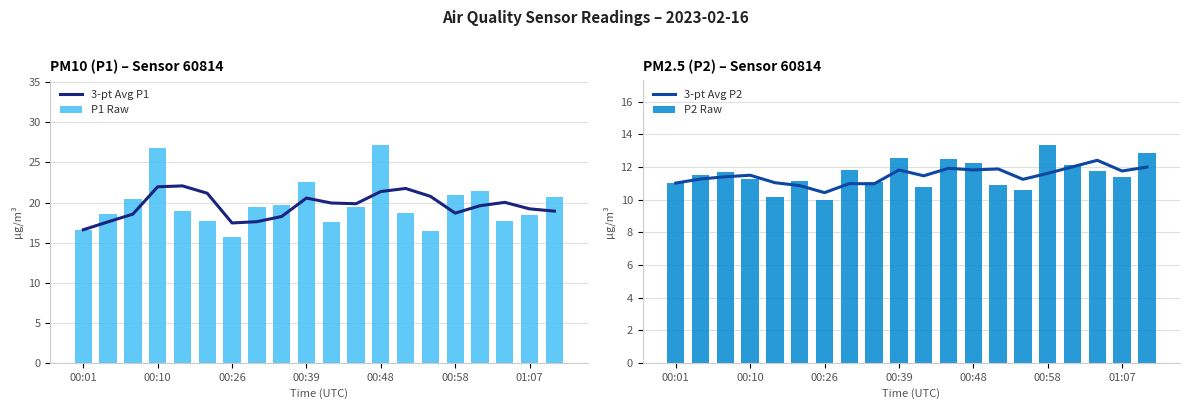

What is the greatest value displayed?

27.2